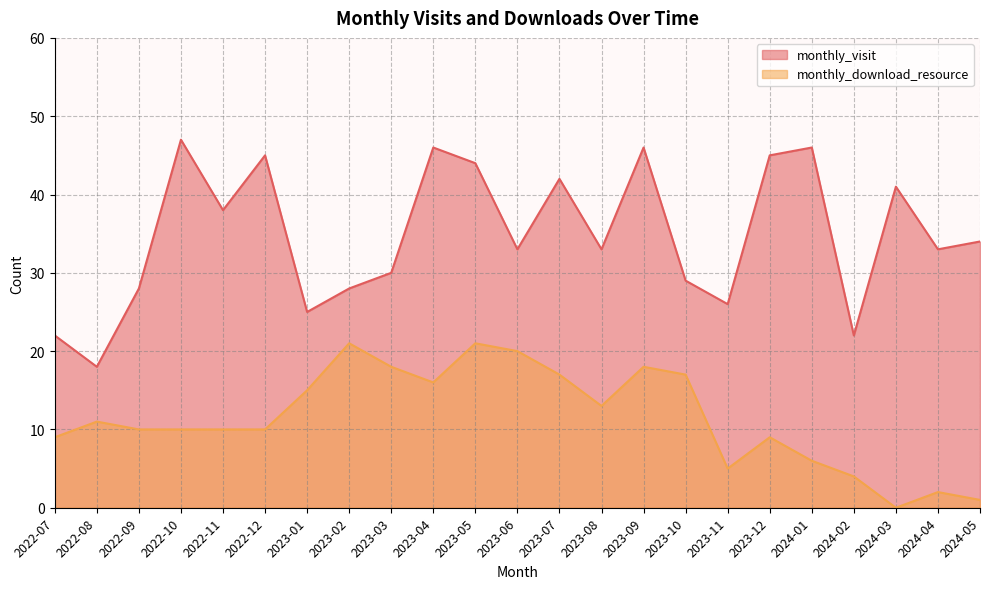

Is it true that monthly_download_resource equals 6 at 2022-11?

False